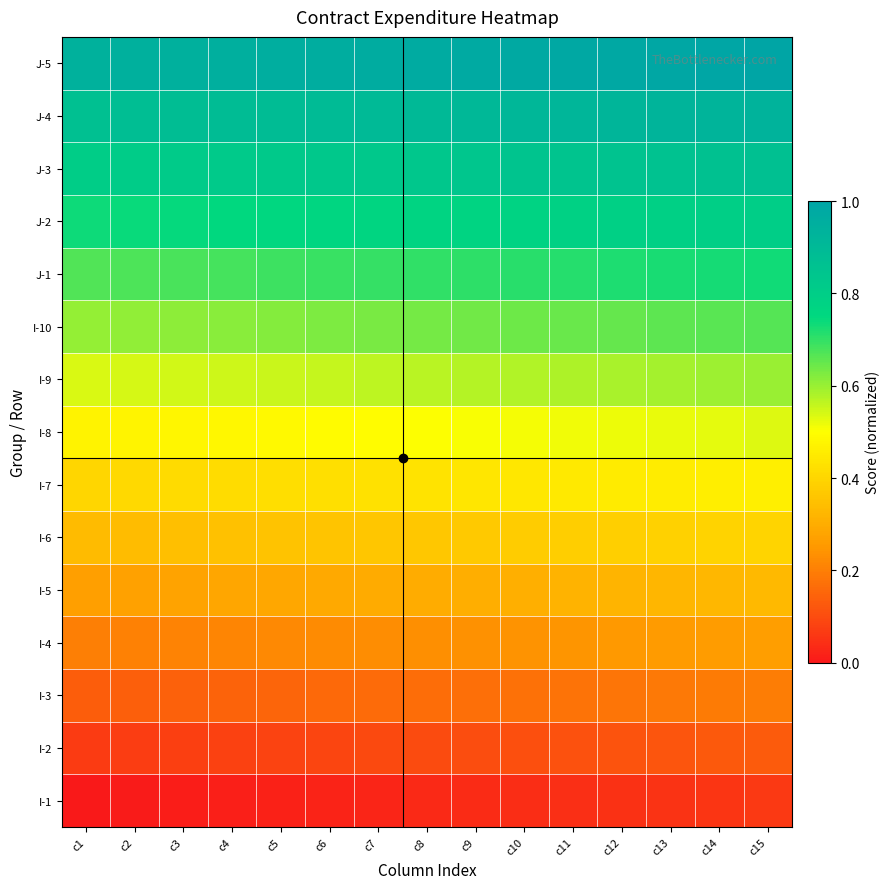

Rank the series at c14 from highest to lowest value.

J-5, J-4, J-3, J-2, J-1, I-10, I-9, I-8, I-7, I-6, I-5, I-4, I-3, I-2, I-1